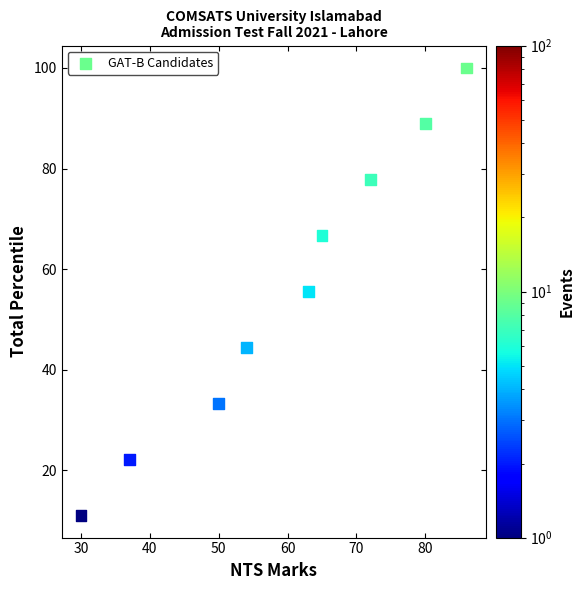

What is the average X value?

59.7